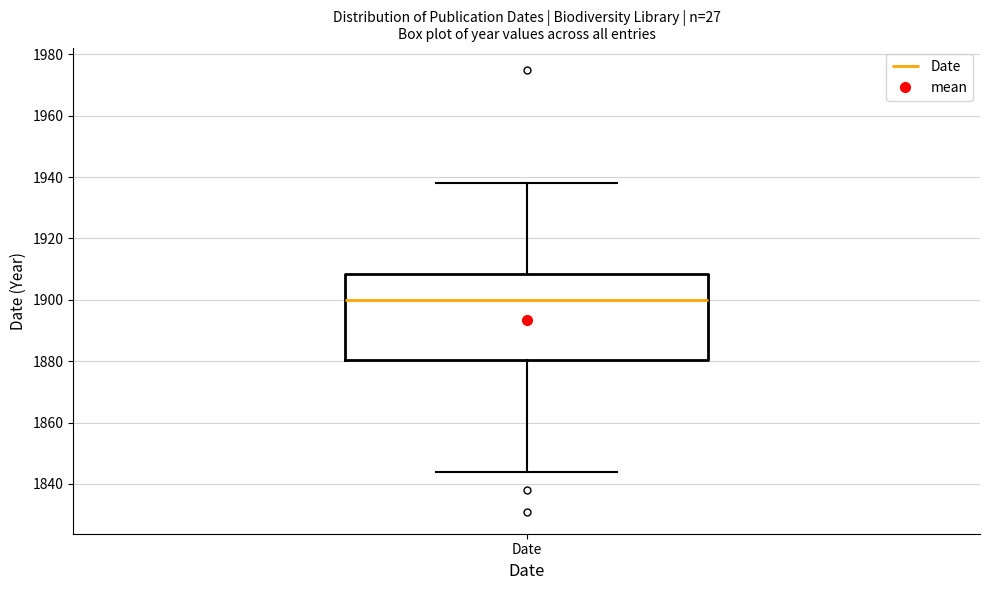

Where is the upper edge of the box for Date on the y-axis? The values are not printed on the chart, so give them approximately, as read against the axis.

1908